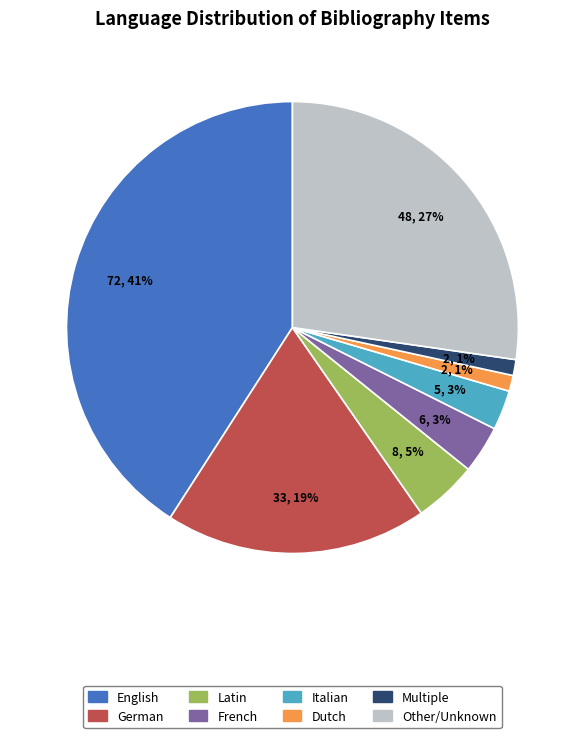

How many segments does this pie chart have?

8